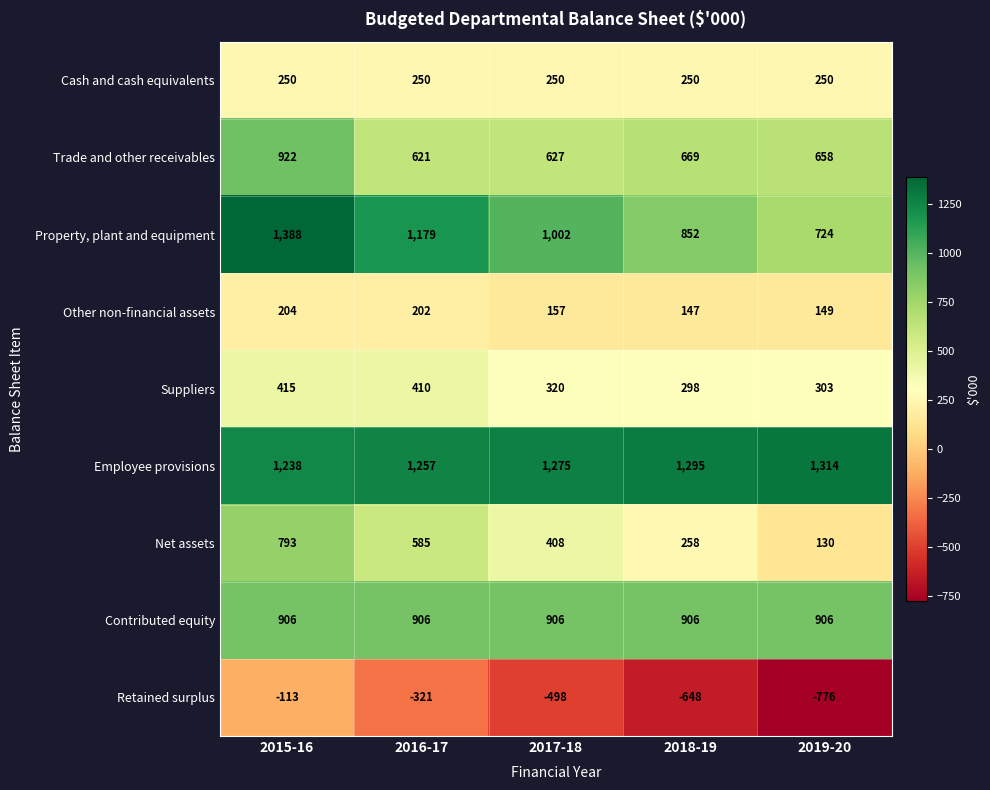

Rank the categories by Net assets value from lowest to highest.

2019-20, 2018-19, 2017-18, 2016-17, 2015-16